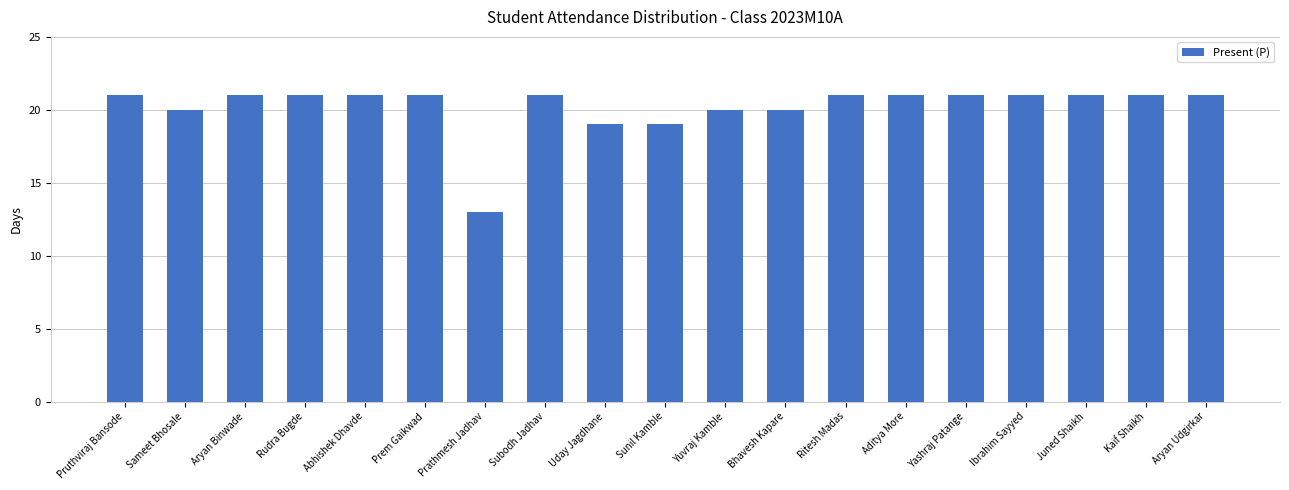

What is the difference between the maximum and minimum values?

8